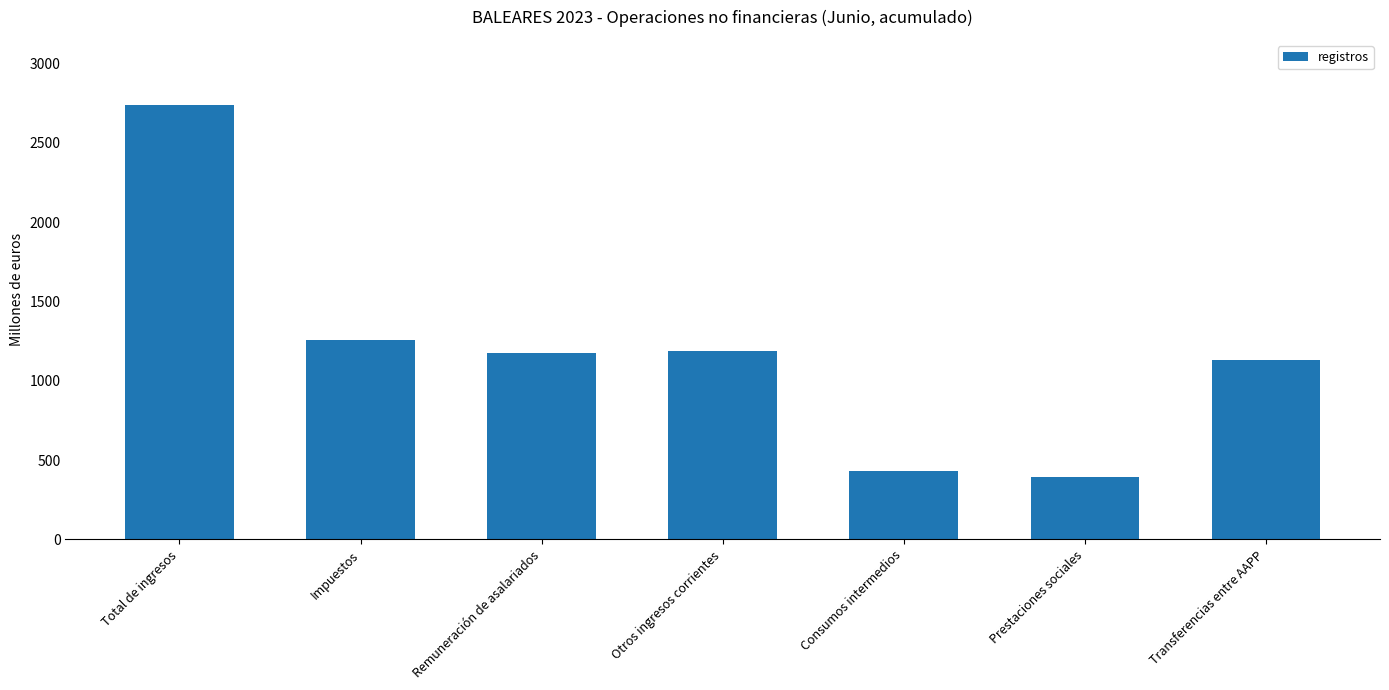

At which label is the value closest to 1566?

Impuestos